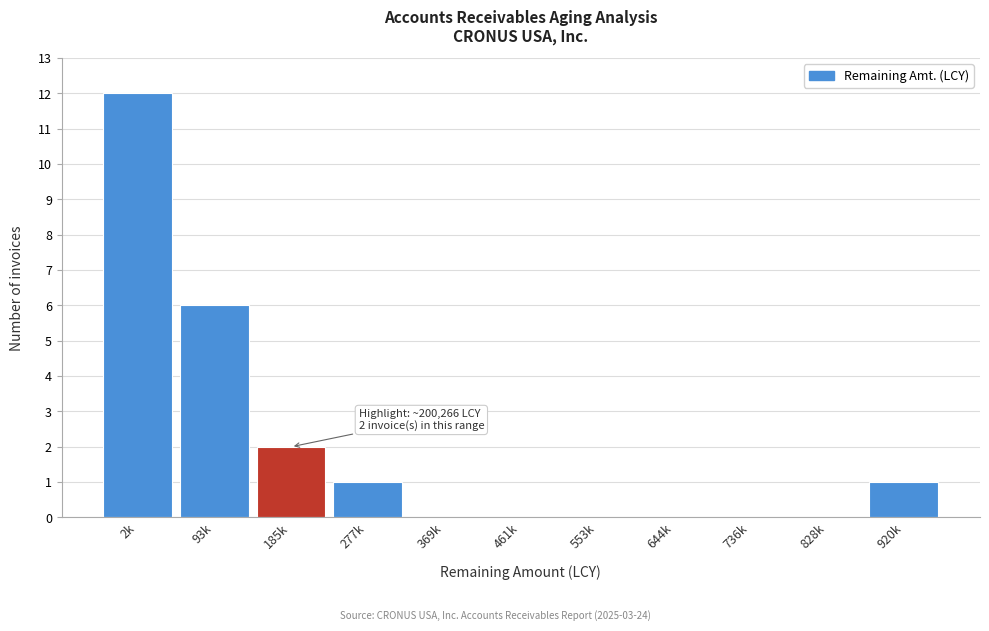

Reading left to right, list all the values displayed in this chart.

2k=12	93k=6	185k=2	277k=1	369k=0	461k=0	553k=0	644k=0	736k=0	828k=0	920k=1